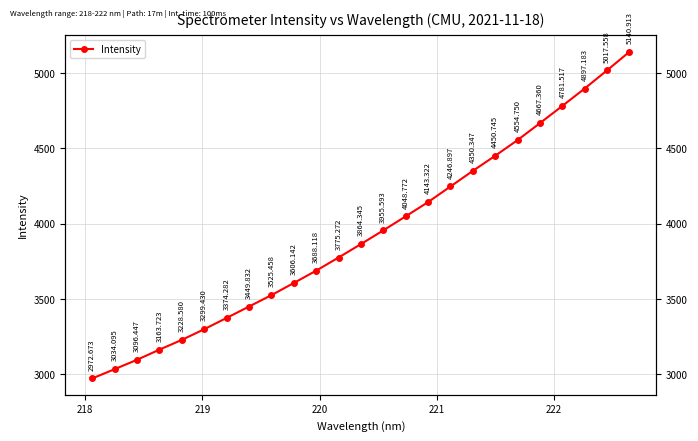

Does the chart display data point markers on the line(s)?

Yes